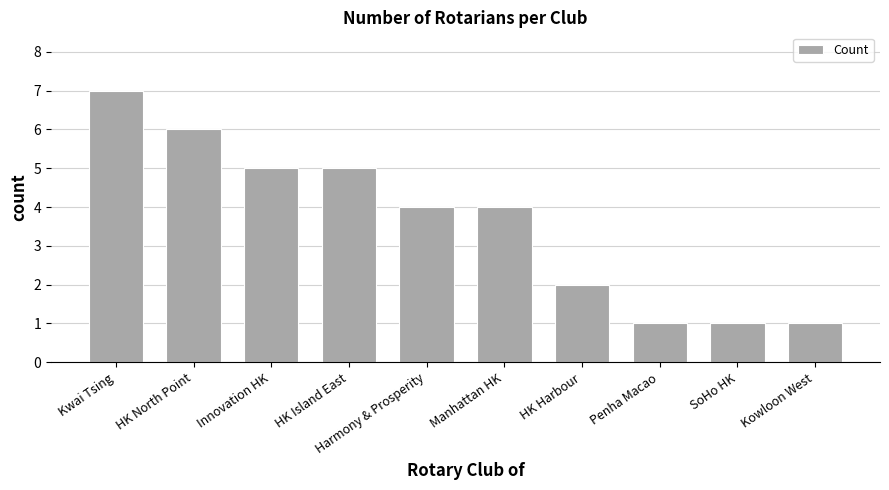

True or false: the data shows 6 at HK North Point.

True